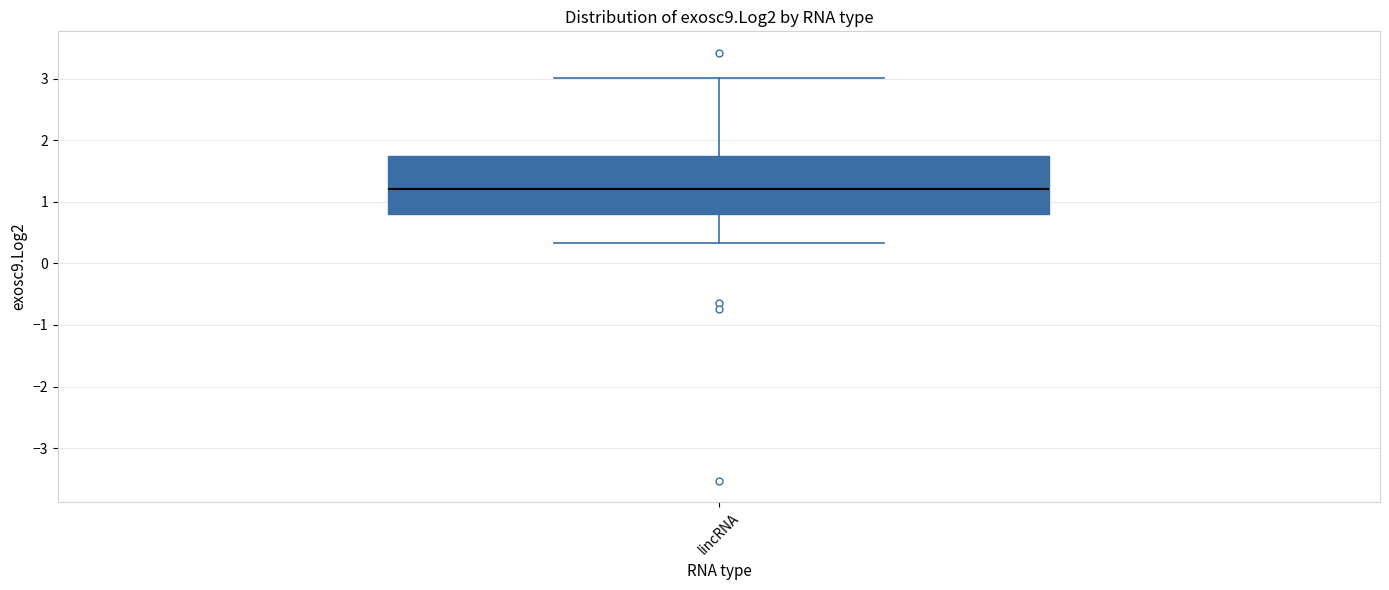

Transcribe this box plot: give where the median line is, the range the box spans, and where the two whiskers end, as read against the y-axis. The values are not printed on the chart, so give them approximately, as read against the axis.

median 1.2, box 0.8 to 1.7, whiskers 0.3 to 3.0